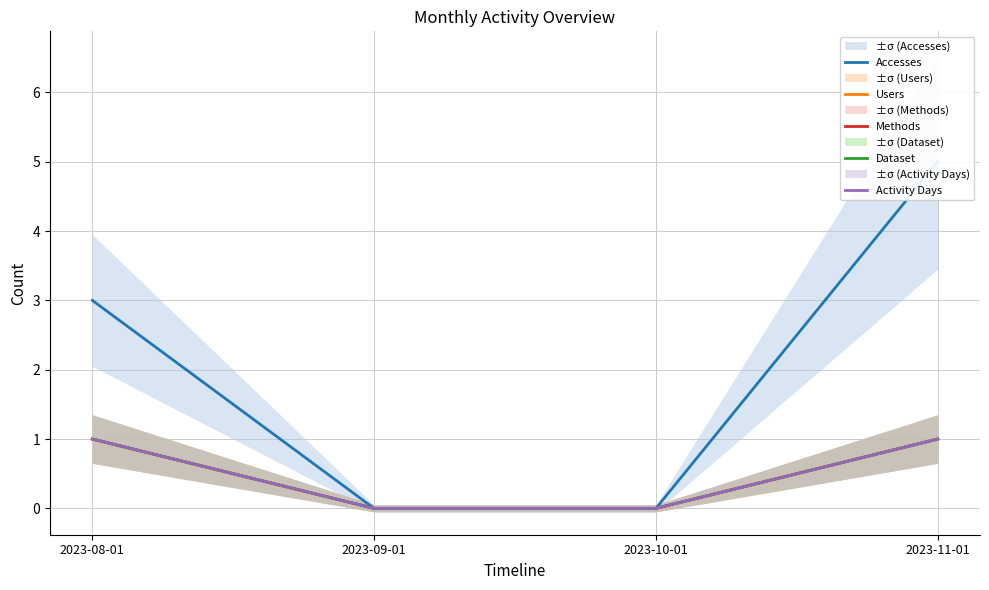

What position from the left is 2023-08-01?

1